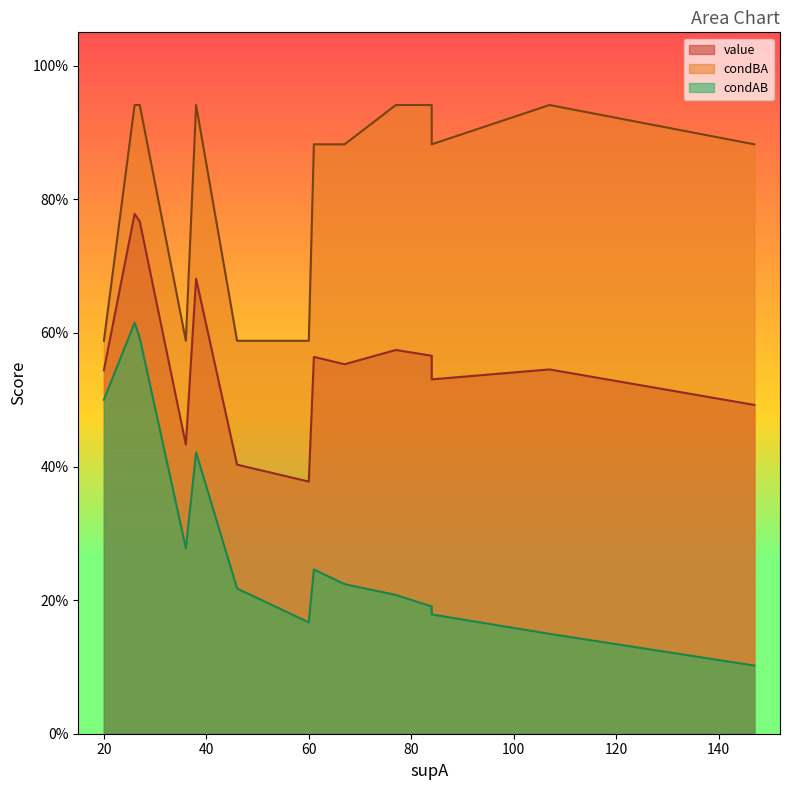

At how many categories does at least one series exceed 0?

15